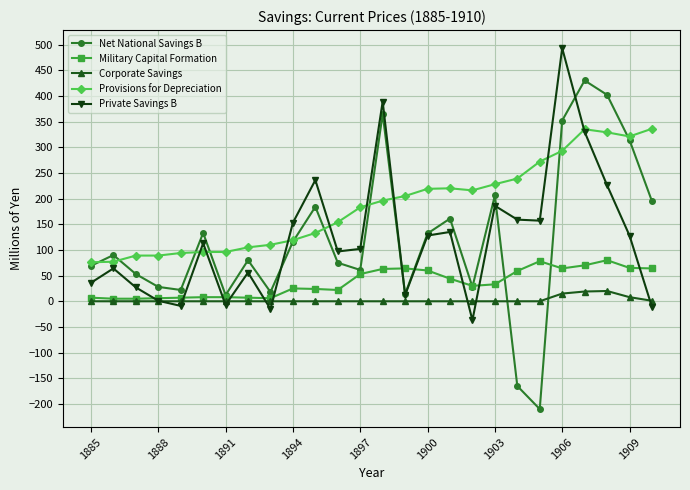

Which series has the largest total across all categories?

Provisions for Depreciation